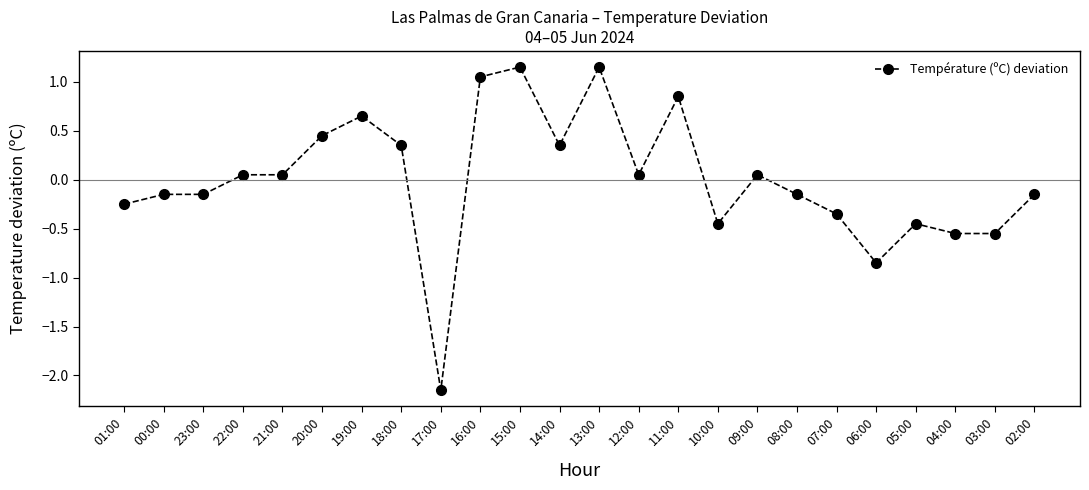

Which category has the lowest value across all series?

17:00